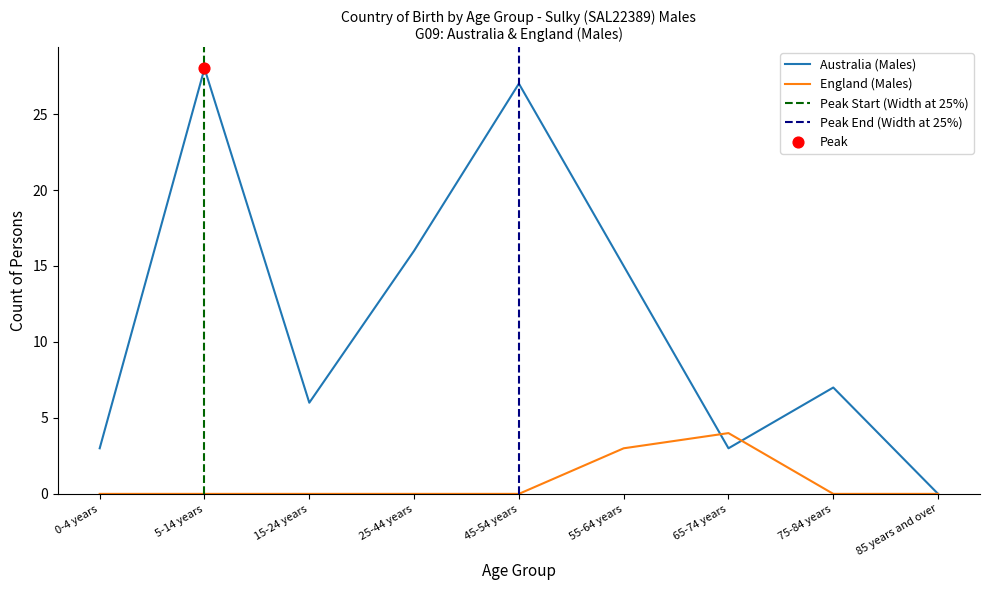

Which series contains the highest Y value?

Australia_males